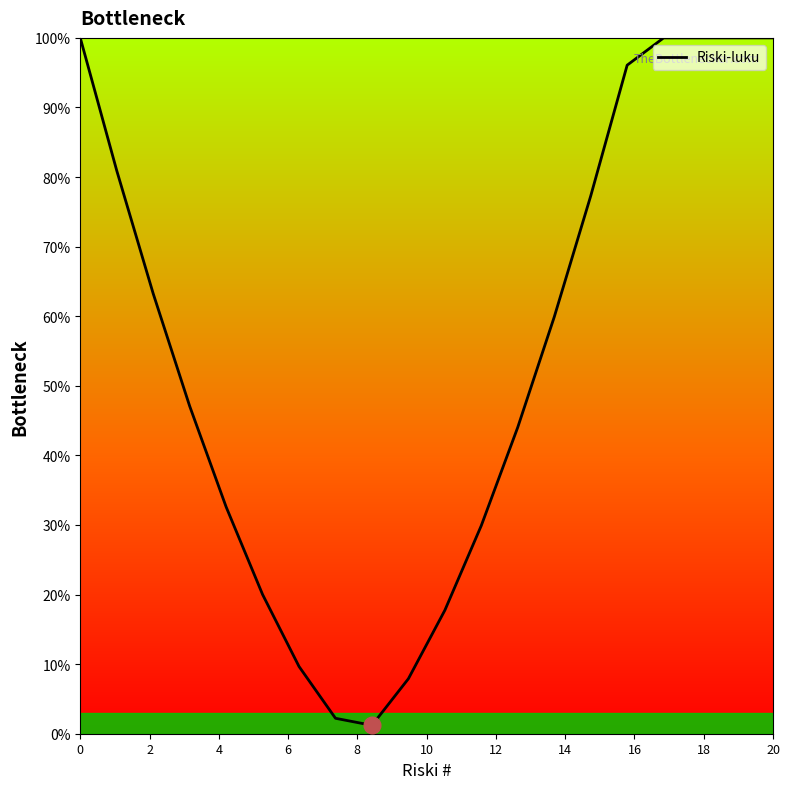

What is the difference between the maximum and minimum values?

98.8